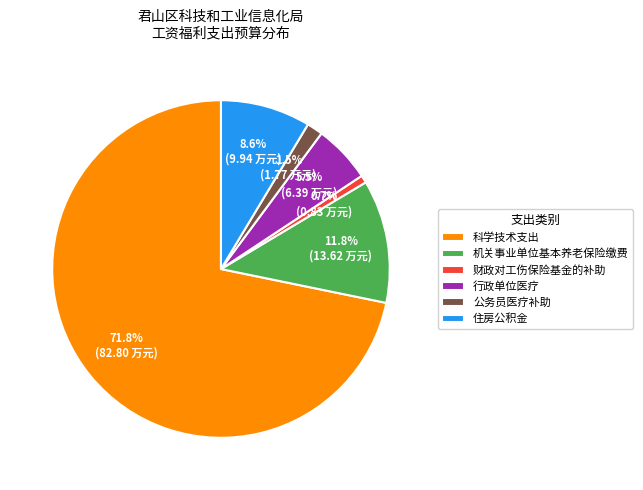

What is the ratio of the value at 公务员医疗补助 to the value at 机关事业单位基本养老保险缴费?

0.1